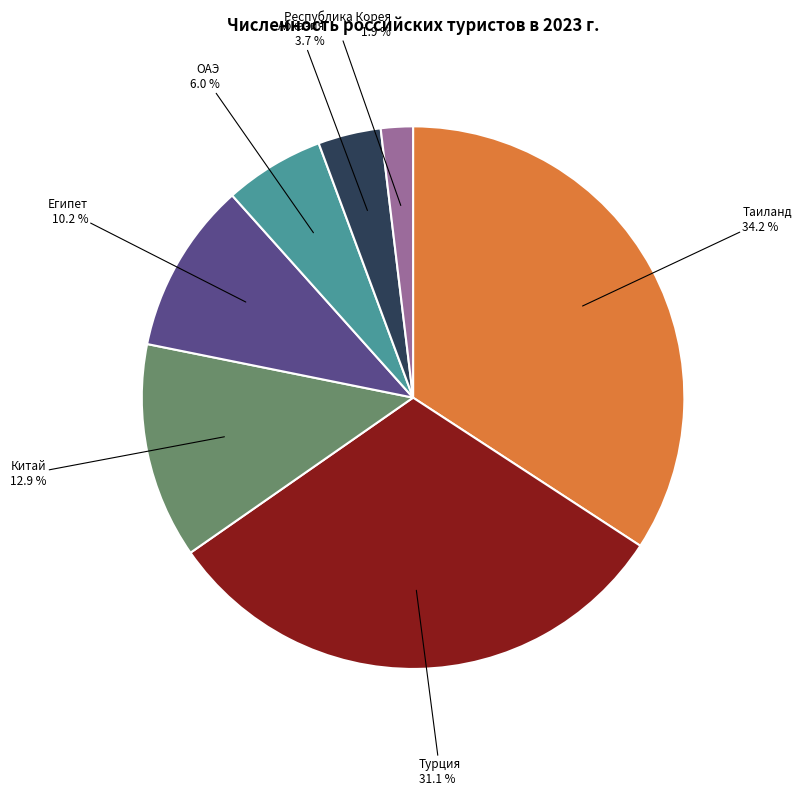

Does any single category account for the majority?

No